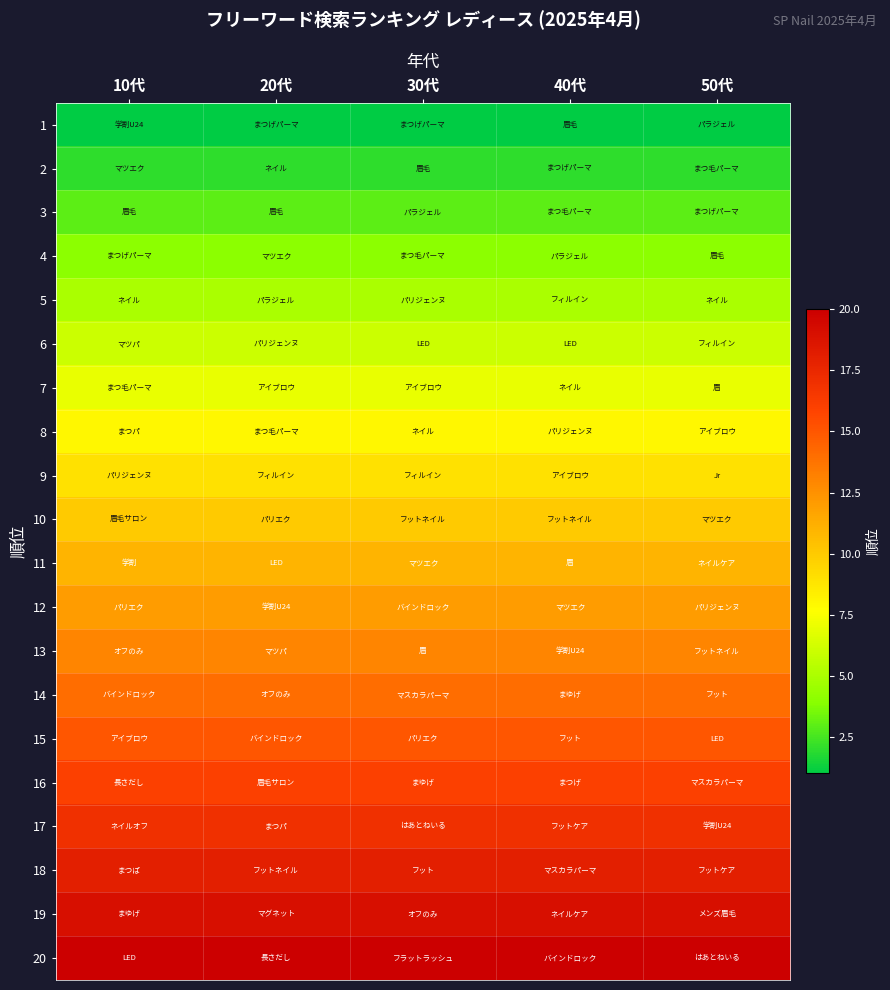

At 50代, list the series in order from smallest to largest.

1, 2, 3, 4, 5, 6, 7, 8, 9, 10, 11, 12, 13, 14, 15, 16, 17, 18, 19, 20